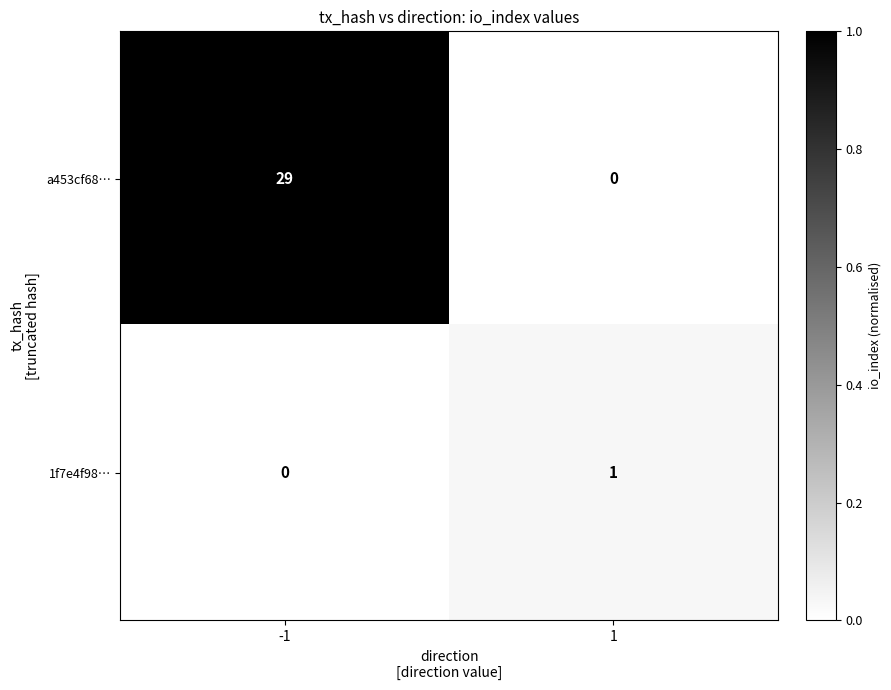

How many categories are shown in the chart?

2